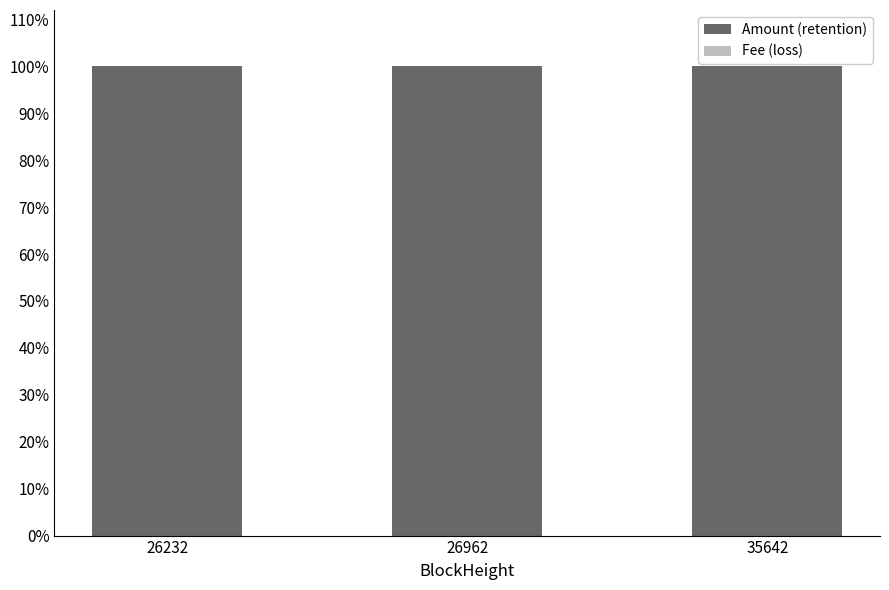

What is the value of the Amount (retention) bar at the 3rd from the left?

1.0